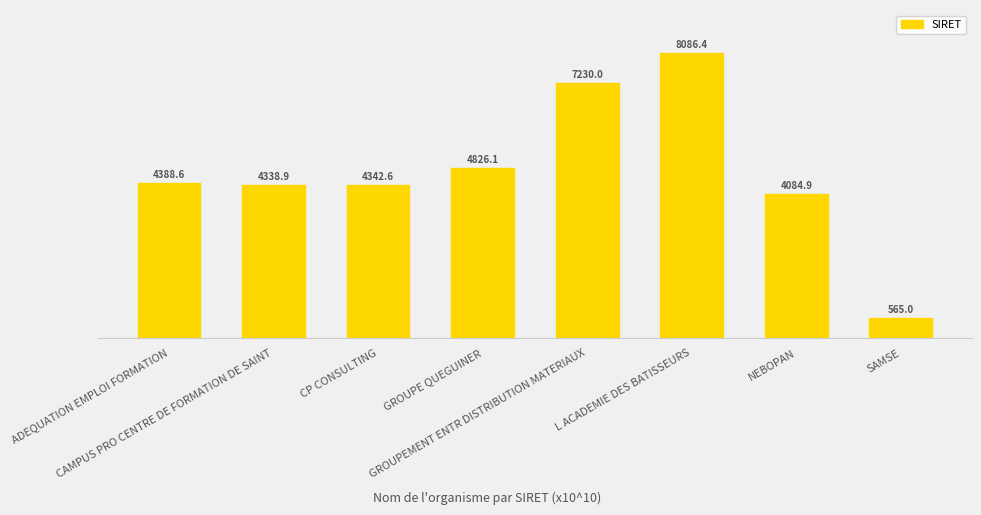

What position from the right is CP CONSULTING?

6